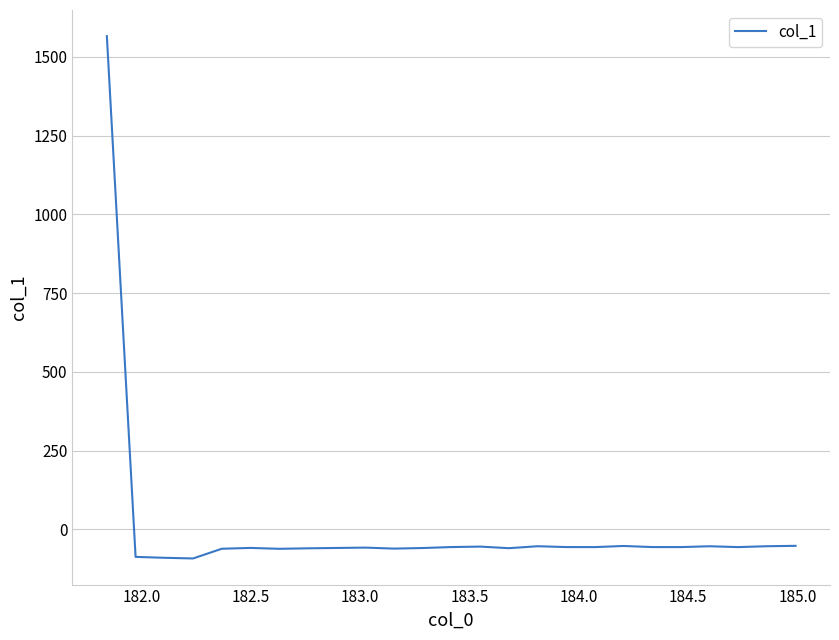

What is the smallest value displayed?

-92.8